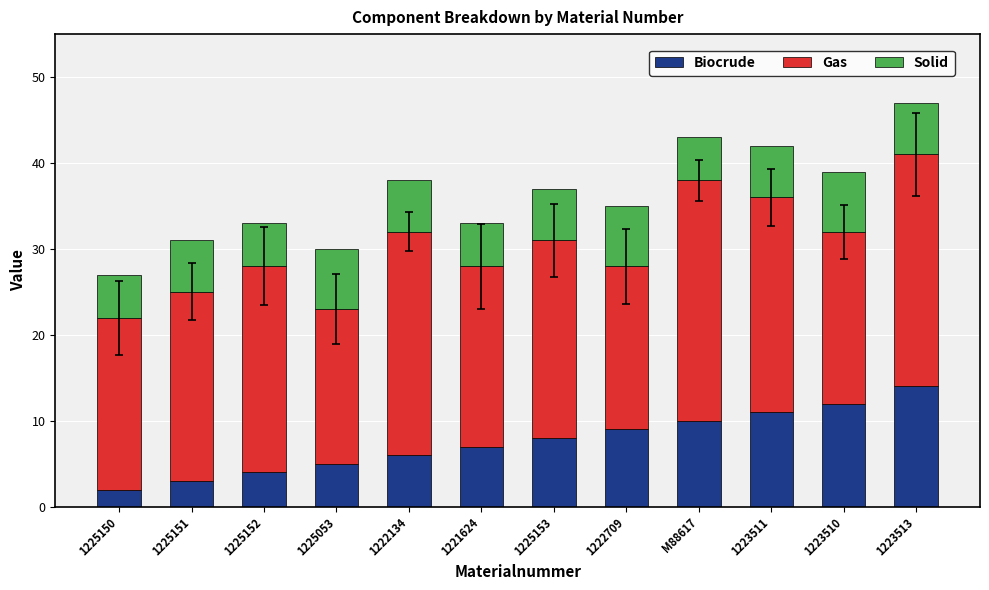

What is the total value across all series at 1225150?

27